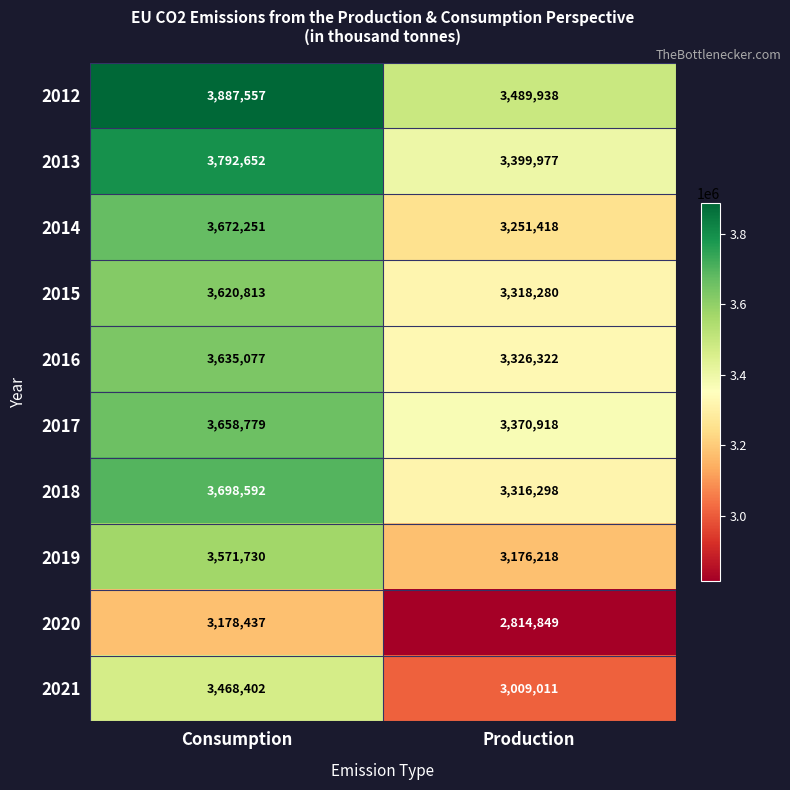

Is the value of 2019 at Consumption greater than the value of 2017 at Production?

Yes